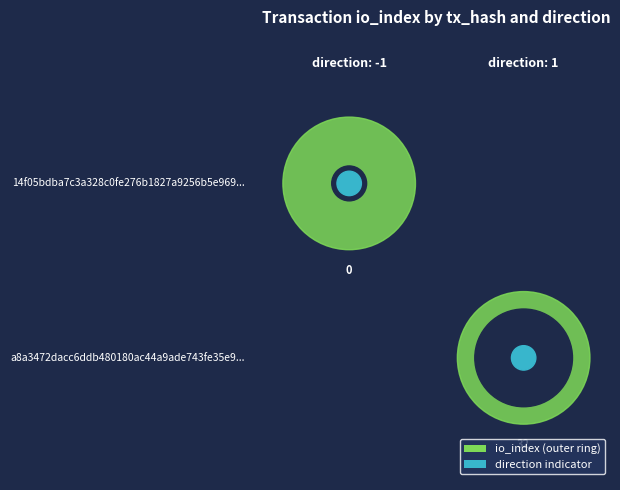

Reading left to right, transcribe all the data shown in this chart.

14f05bdba7c3a328c0fe276b1827a9256b5e969: -1	0
a8a3472dacc6ddb480180ac44a9ade743fe35e9: 1	32